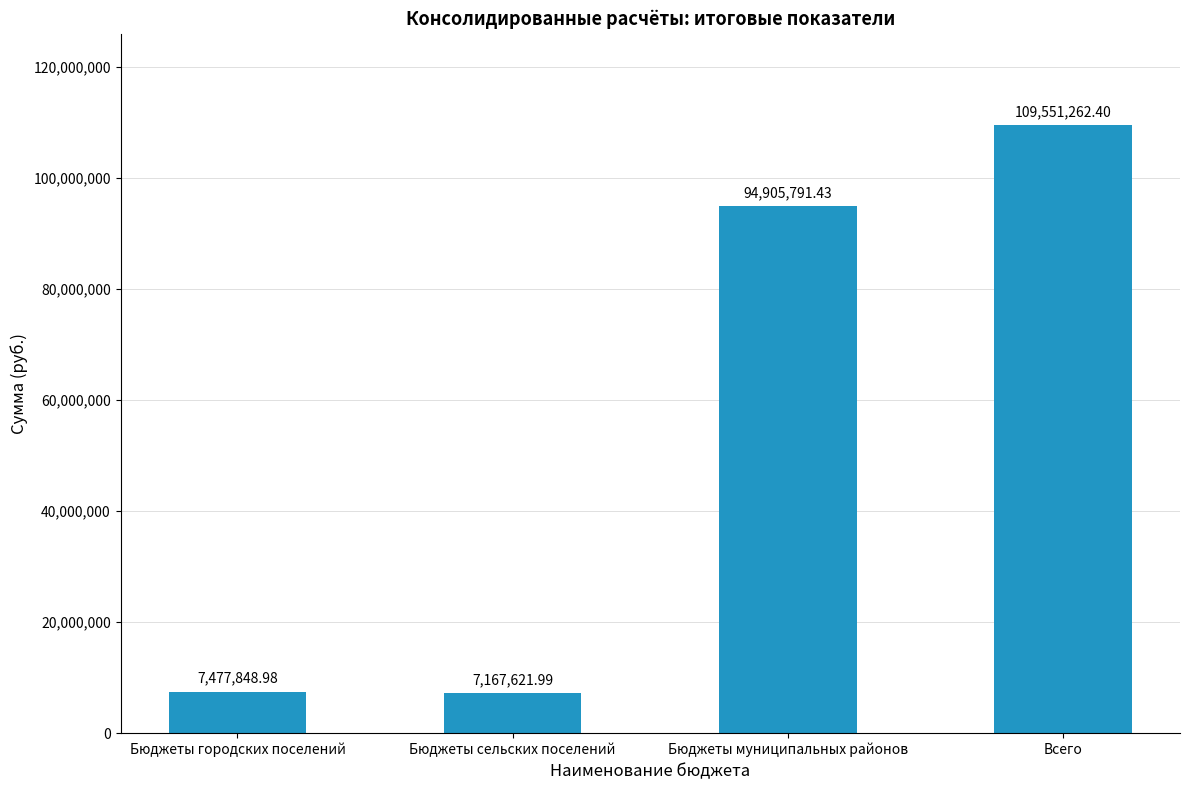

What is the sum of all values?

219102524.8